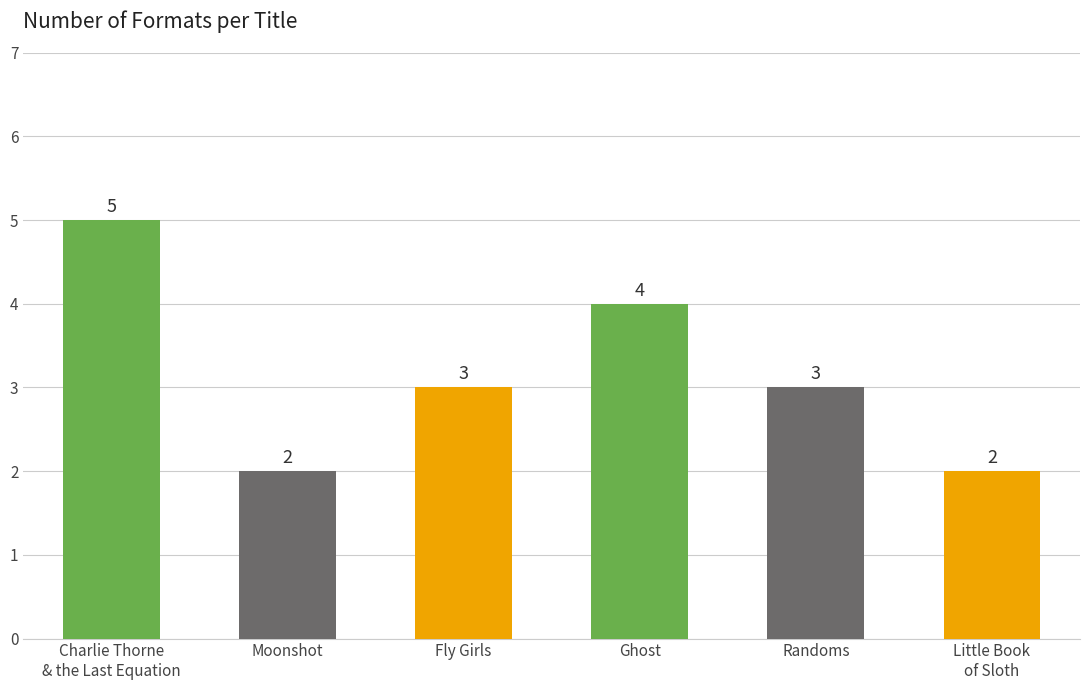

At which category does the chart reach its peak across all series?

Charlie Thorne
& the Last Equation